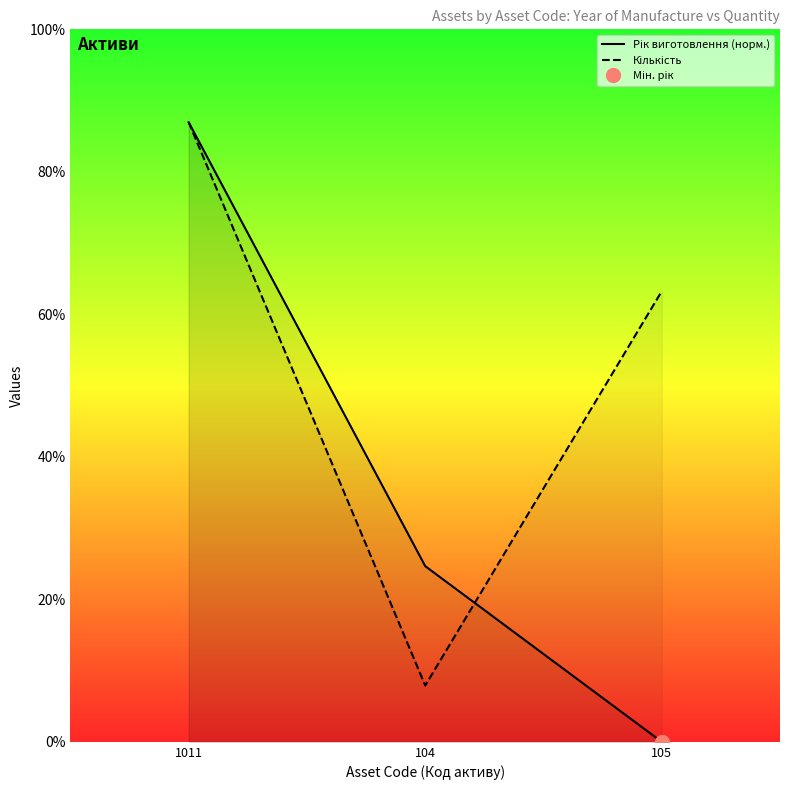

List the series in order of their peak value, highest first.

Рік виготовлення (норм.), Кількість